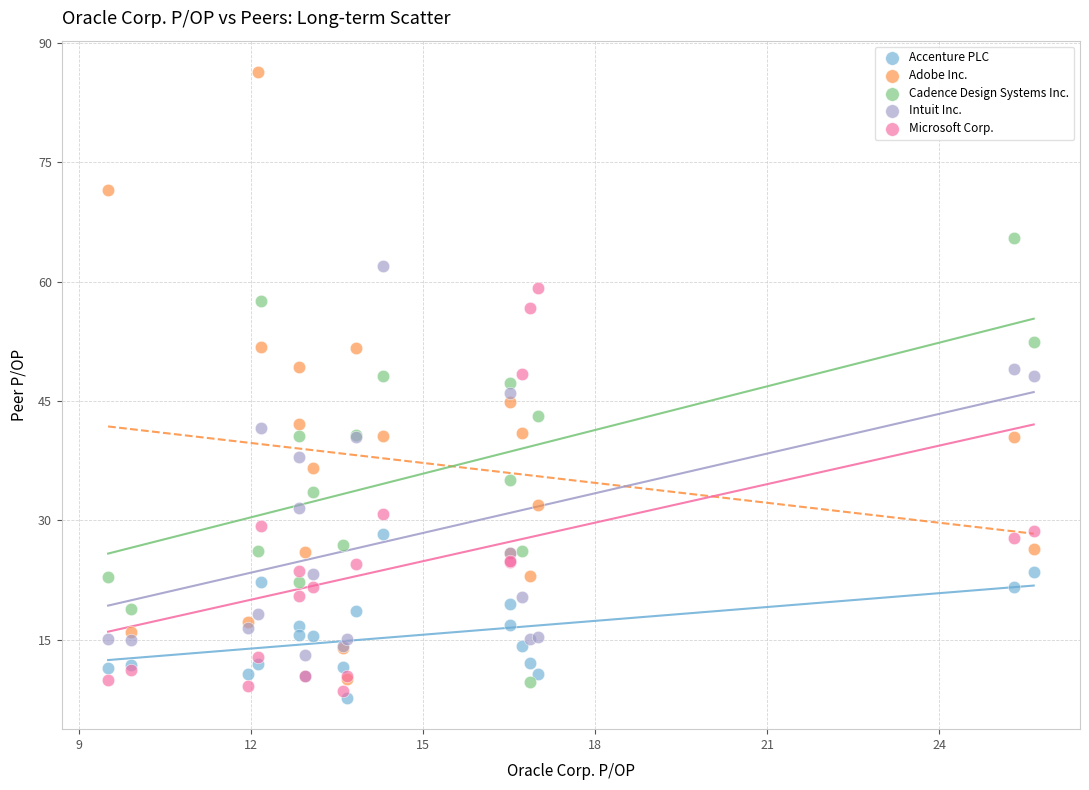

Which series reaches the maximum Y coordinate?

Adobe Inc.